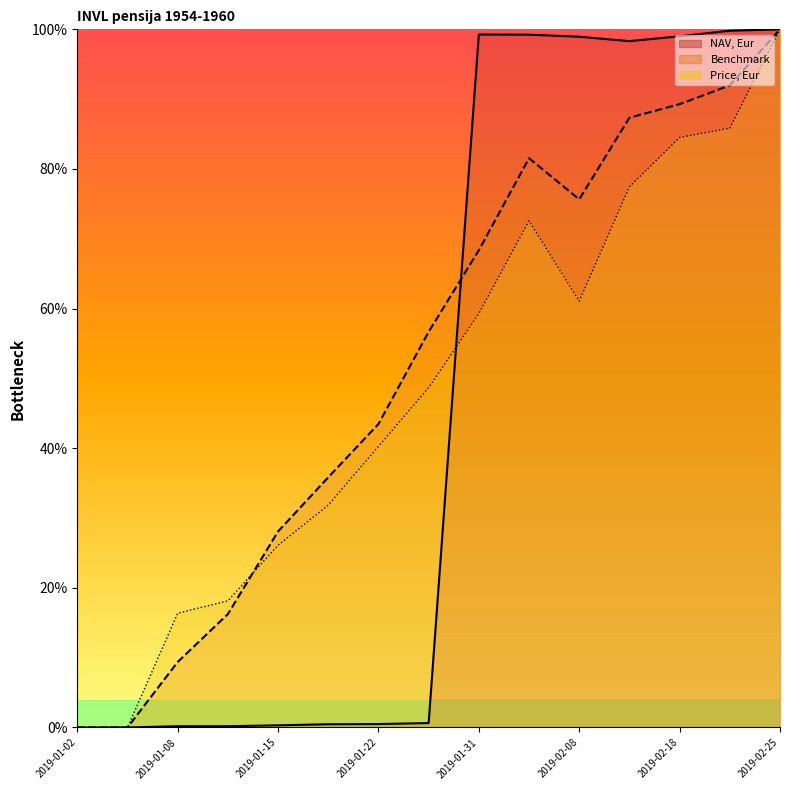

What is the label of the 1st point from the left?

2019-01-02